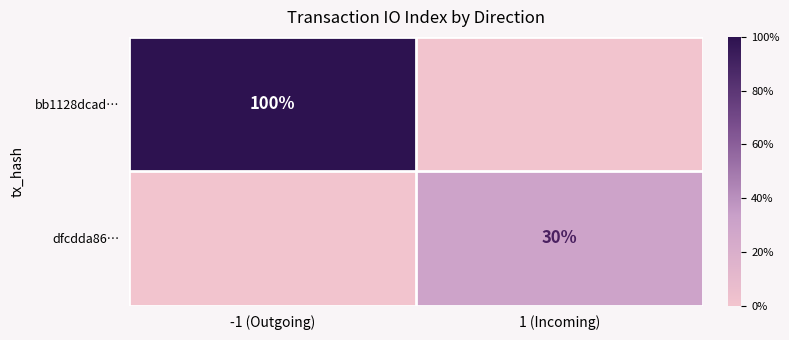

What is the total value across all series at -1 (Outgoing)?

10